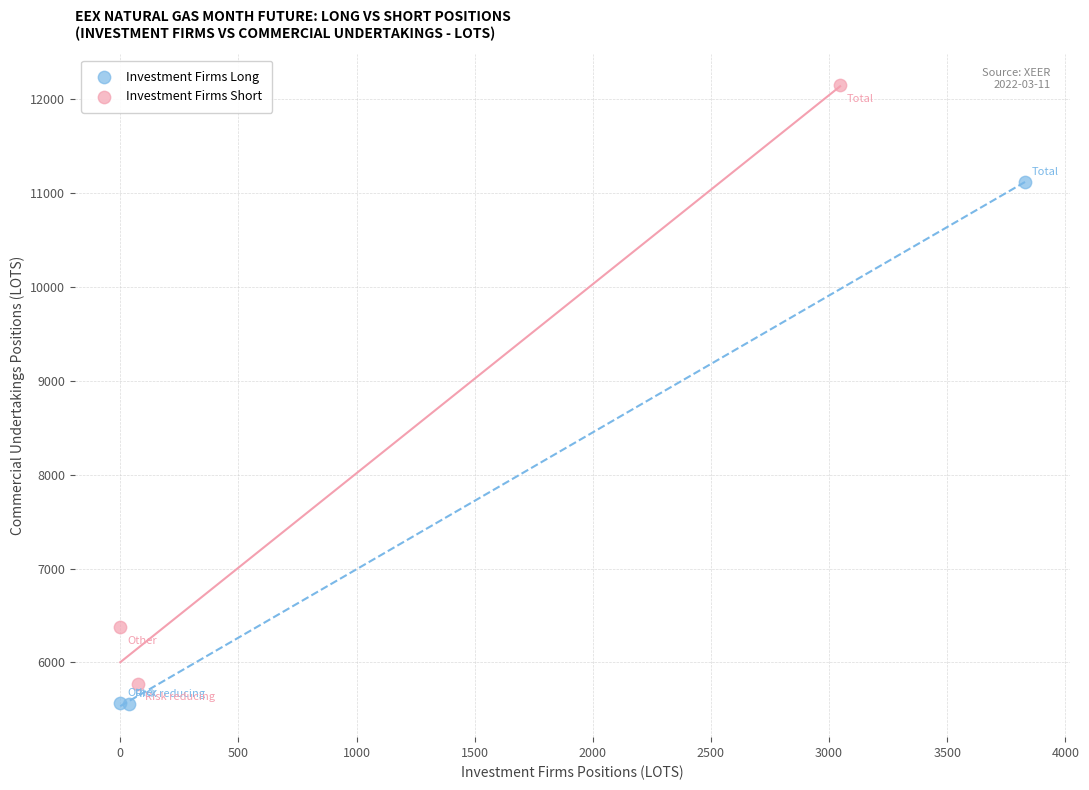

Which series reaches the maximum Y coordinate?

Investment Firms Short